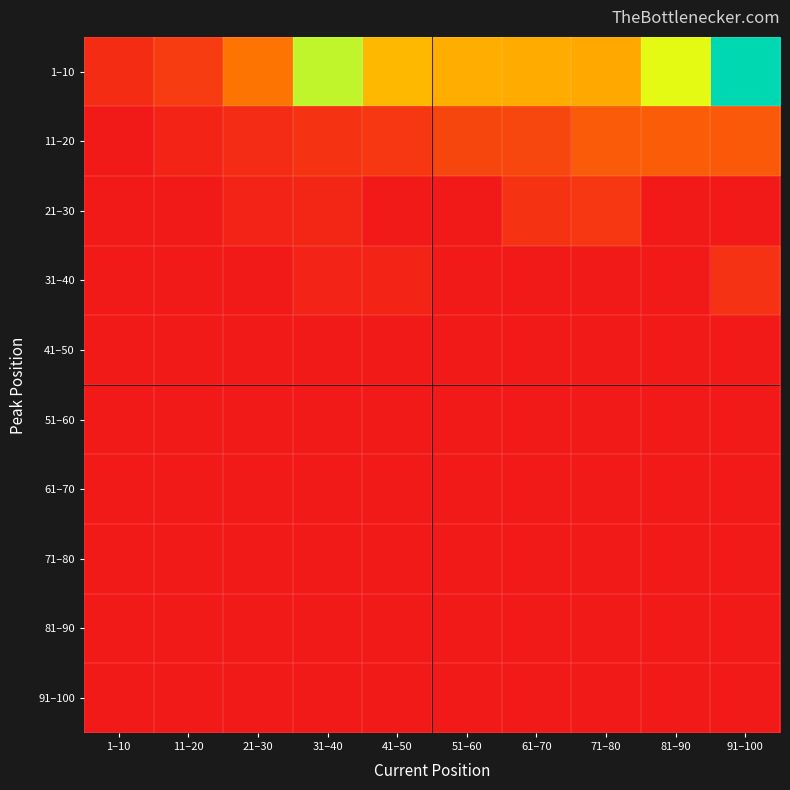

What is the maximum value shown in the chart?

29.6